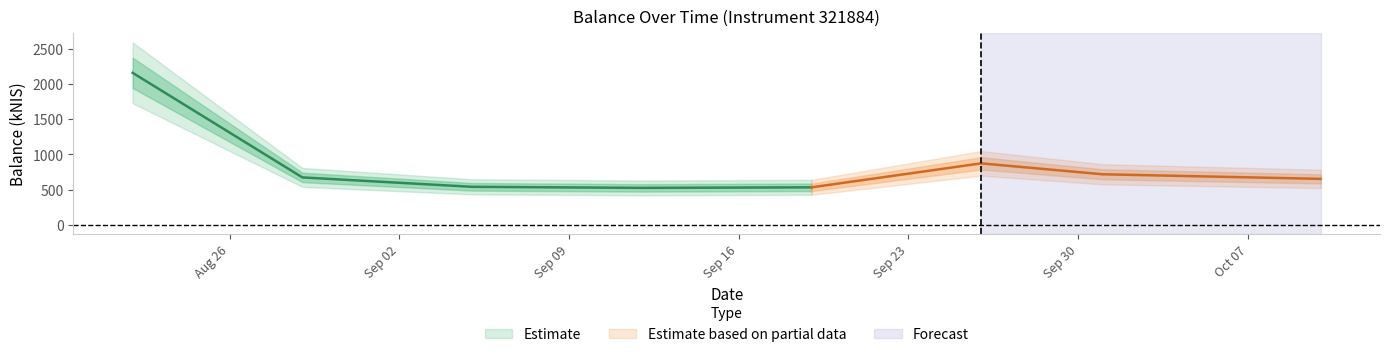

Reading left to right, list all the values displayed in this chart.

2158.9	672.6	539.1	523.9	531.8	872.4	717.5	651.8